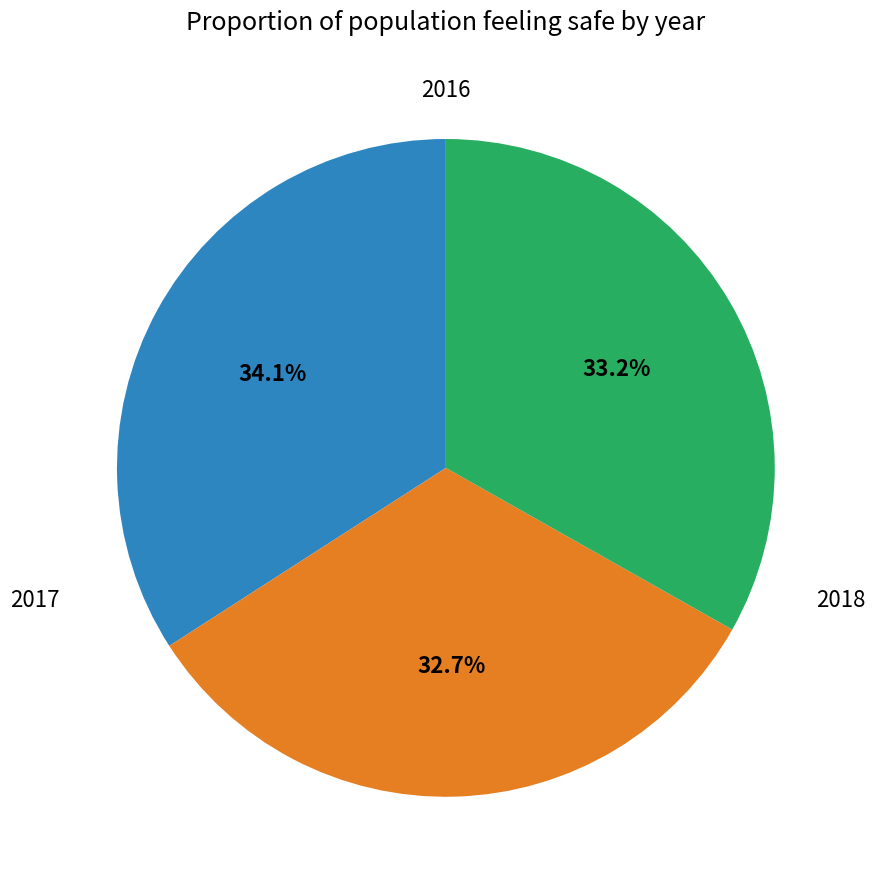

Is there any slice that represents more than half of the pie?

No